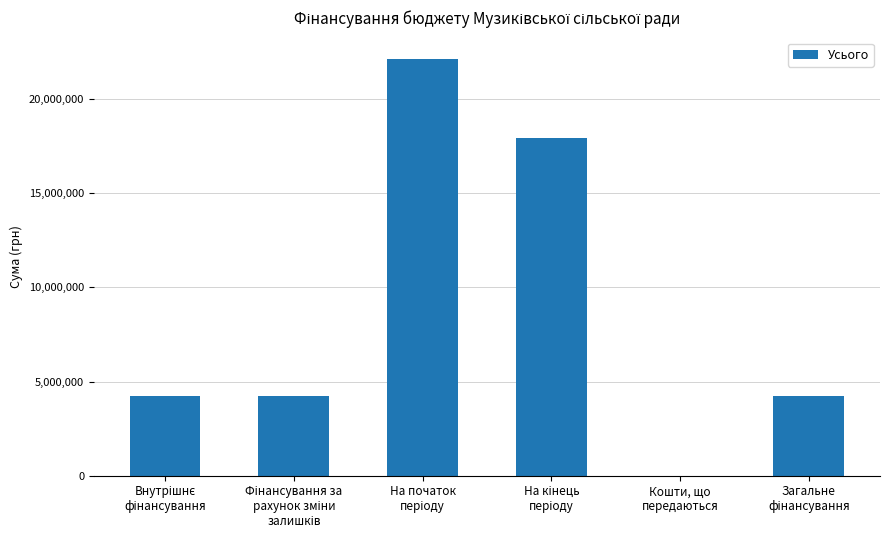

What is the sum of all values?

52763634.6